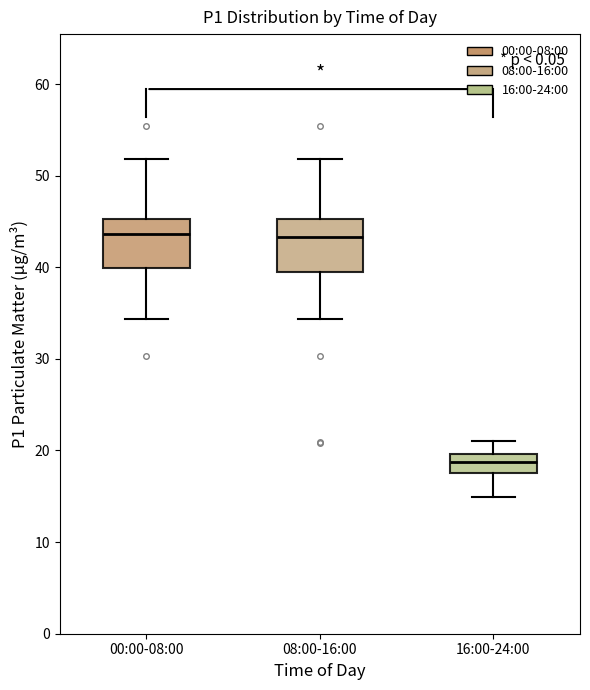

Reading left to right, read every box against the y-axis: the position of its median line, the range the box covers, and the ends of its whiskers. The values are not printed on the chart, so give them approximately, as read against the axis.

00:00-08:00: median 44, box 40 to 45, whiskers 34 to 52
08:00-16:00: median 43, box 40 to 45, whiskers 34 to 52
16:00-24:00: median 19, box 18 to 20, whiskers 15 to 21